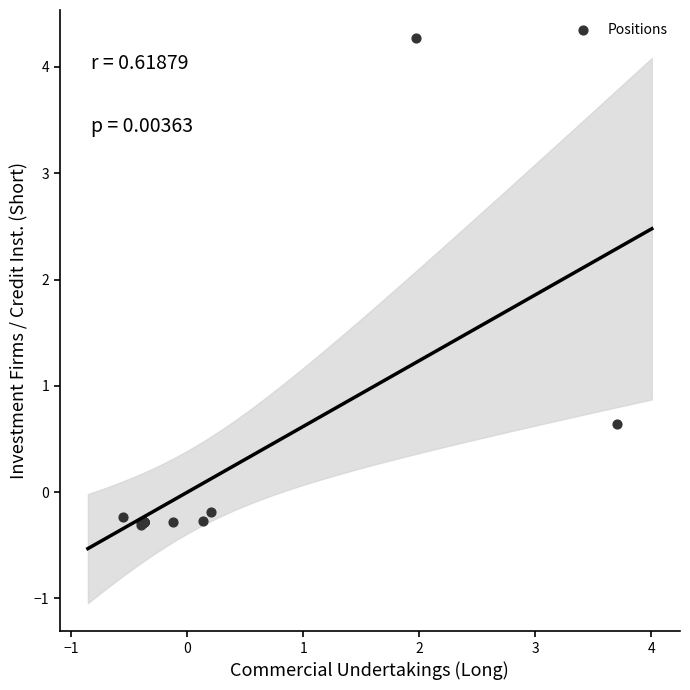

What Y value in the scatter plot is closest to 1?

0.6